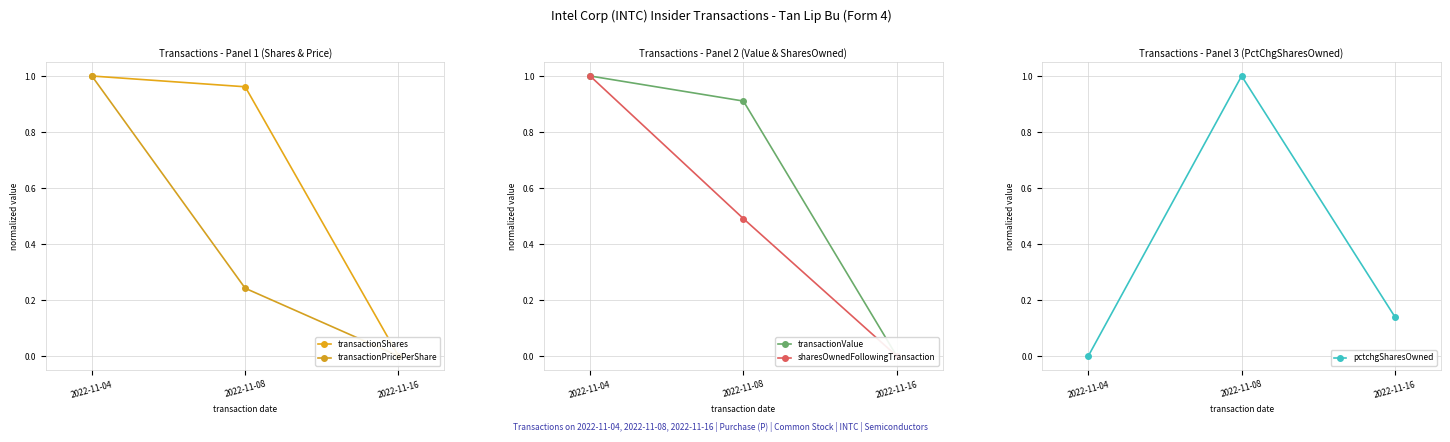

Which category has the highest value across all series?

2022-11-04